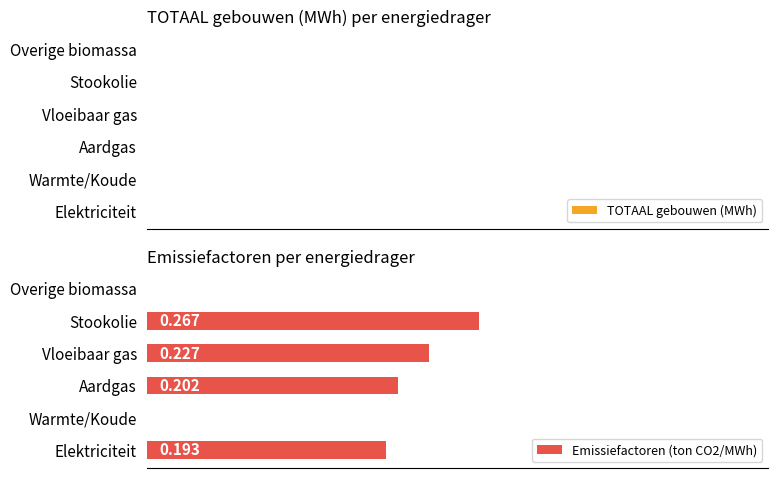

Between Vloeibaar gas and Overige biomassa, which is larger?

Vloeibaar gas